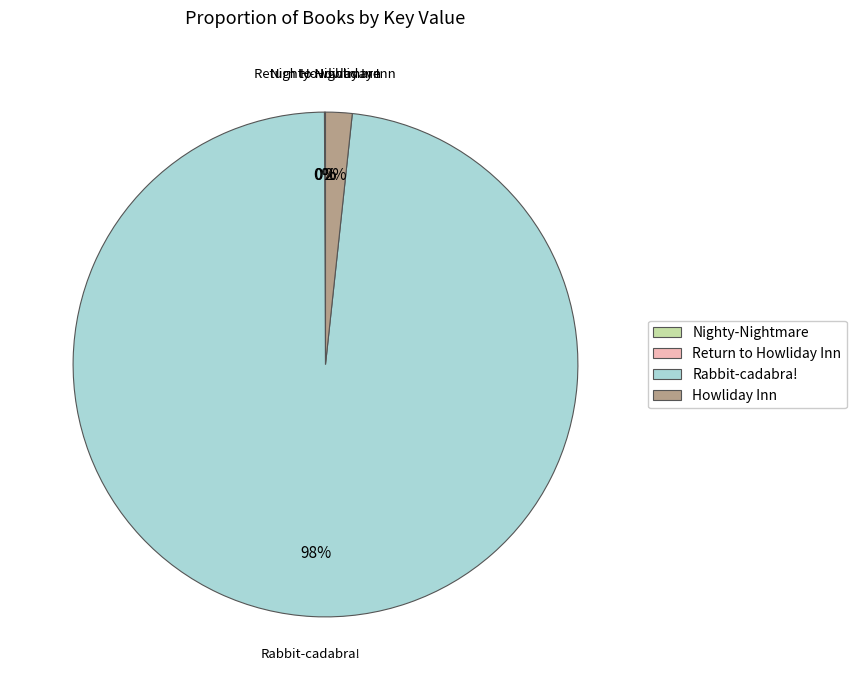

What percentage is the Rabbit-cadabra! slice, to the nearest percent?

98%